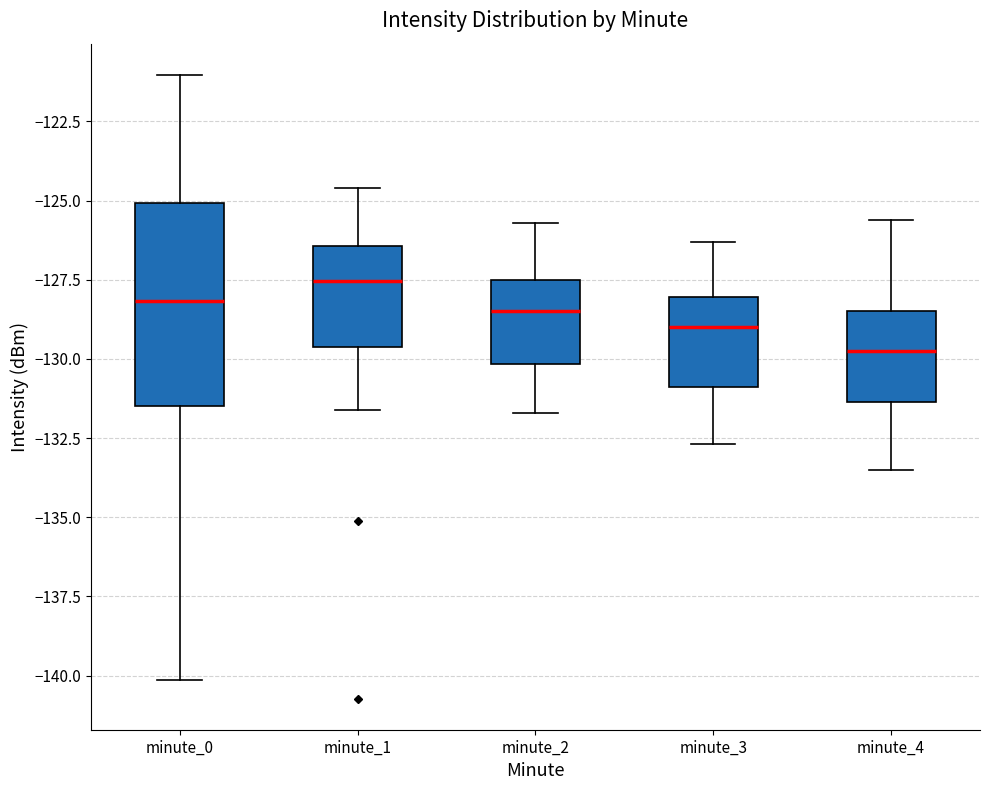

Reading left to right, read every box against the y-axis: the position of its median line, the range the box covers, and the ends of its whiskers. The values are not printed on the chart, so give them approximately, as read against the axis.

minute_0: median -128.0, box -131.5 to -125.0, whiskers -140.0 to -121.0
minute_1: median -127.5, box -129.5 to -126.5, whiskers -131.5 to -124.5
minute_2: median -128.5, box -130.0 to -127.5, whiskers -131.5 to -125.5
minute_3: median -129.0, box -131.0 to -128.0, whiskers -132.5 to -126.5
minute_4: median -129.5, box -131.5 to -128.5, whiskers -133.5 to -125.5